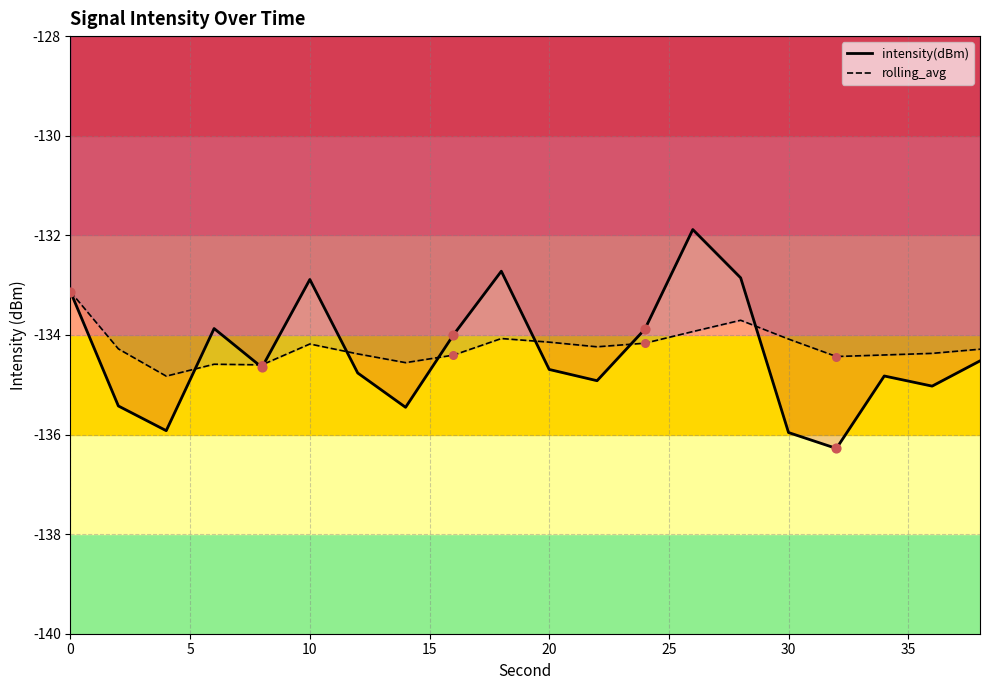

Which series reaches the maximum Y coordinate?

intensity(dBm)